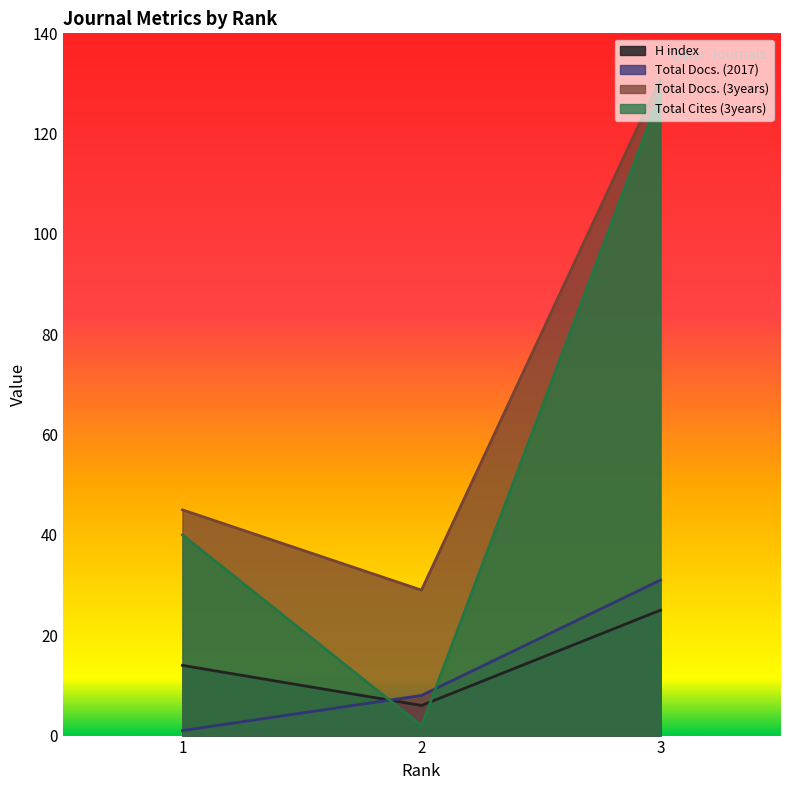

What is the sum of all Total Docs. (2017) values?

40